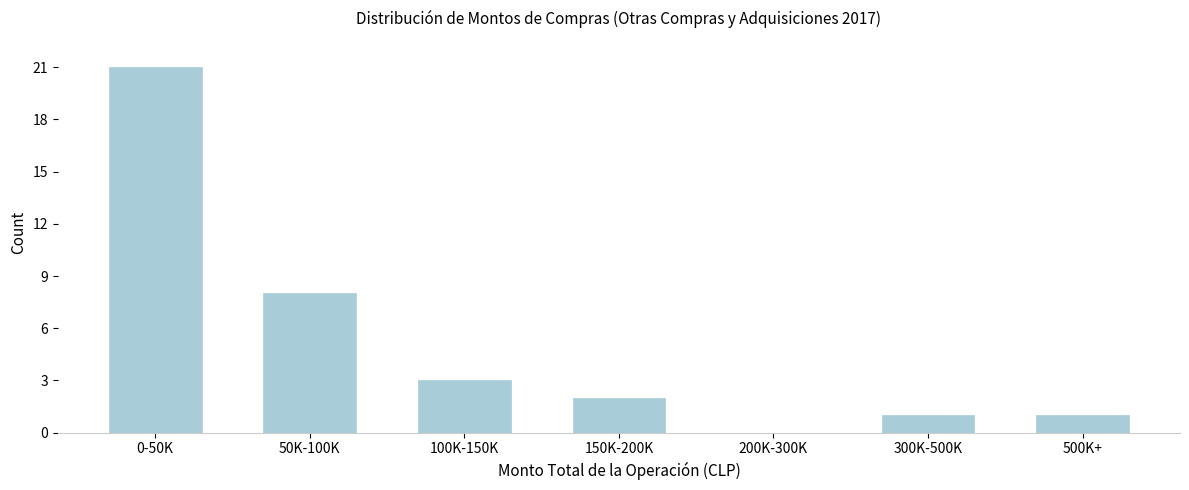

Reading left to right, what are all the values shown in this chart?

0-50K=21	50K-100K=8	100K-150K=3	150K-200K=2	200K-300K=0	300K-500K=1	500K+=1